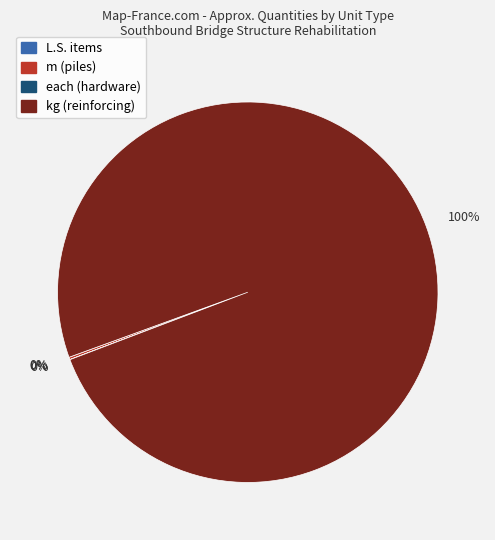

Does any single category account for the majority?

Yes